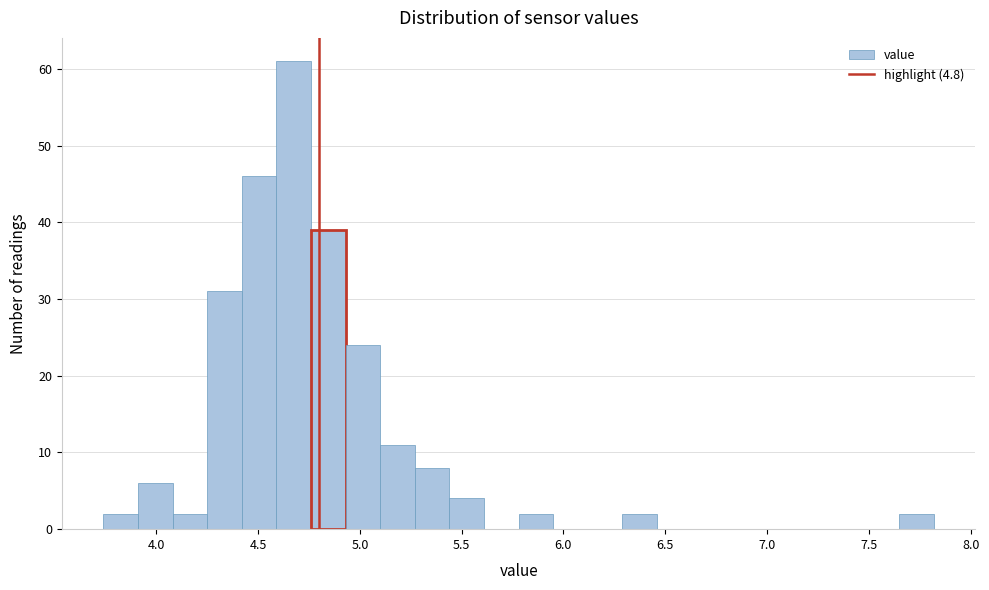

Around what value on the x-axis is the tallest bar? Give the approximate position of its centre, as read against the axis.

4.70